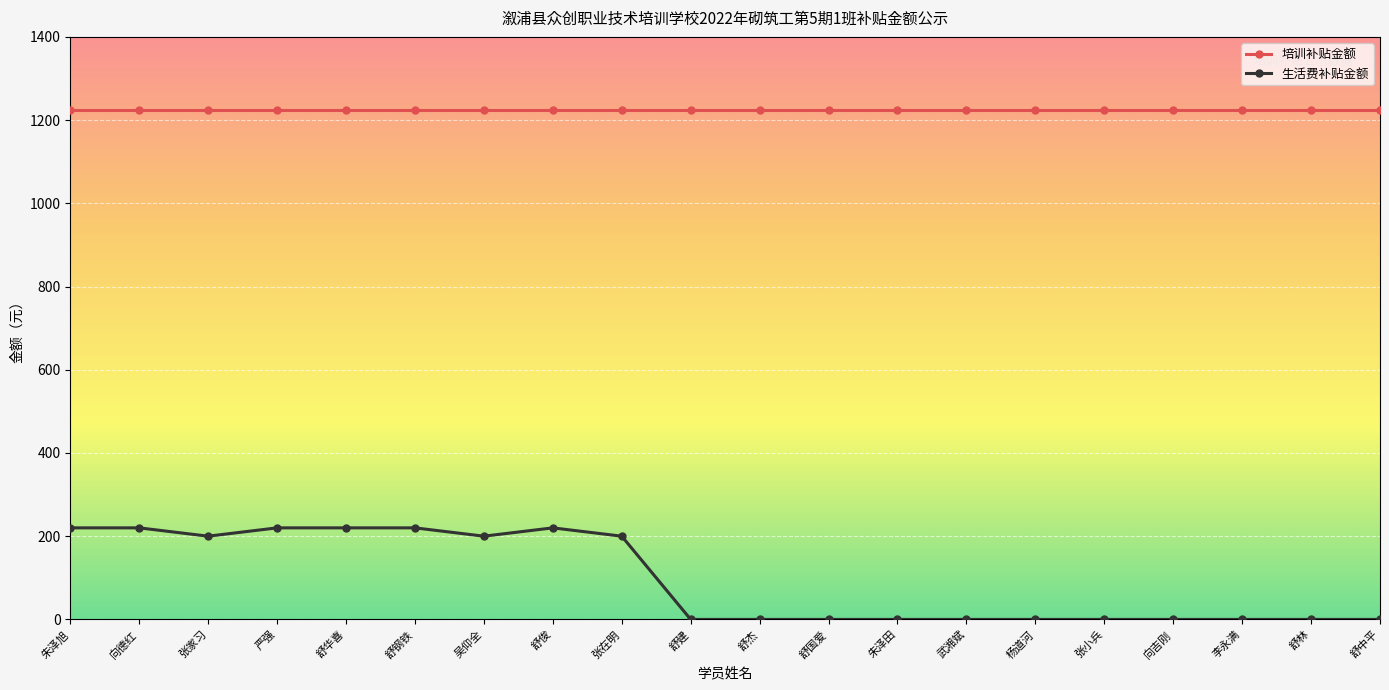

What is the total value across all series at 舒中平?

1224